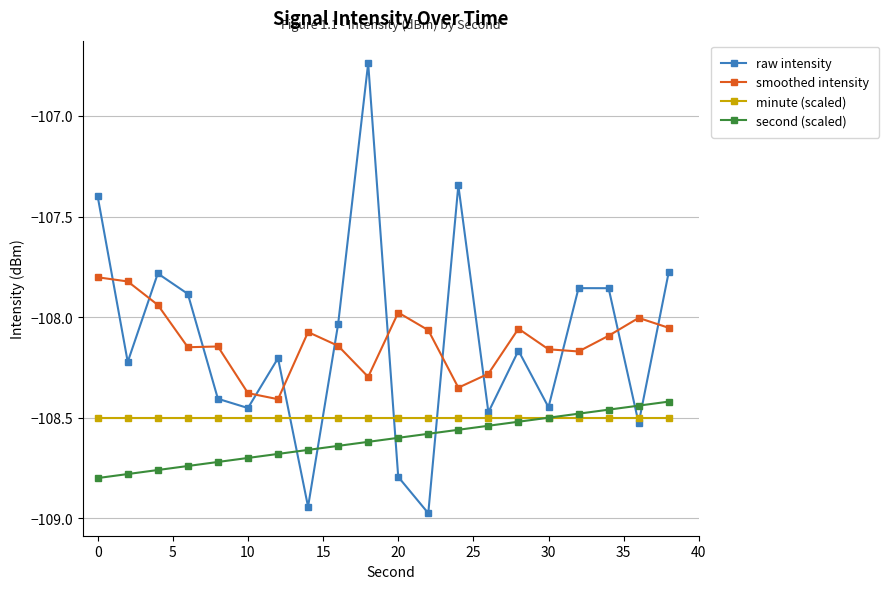

Does the chart display data point markers on the line(s)?

Yes